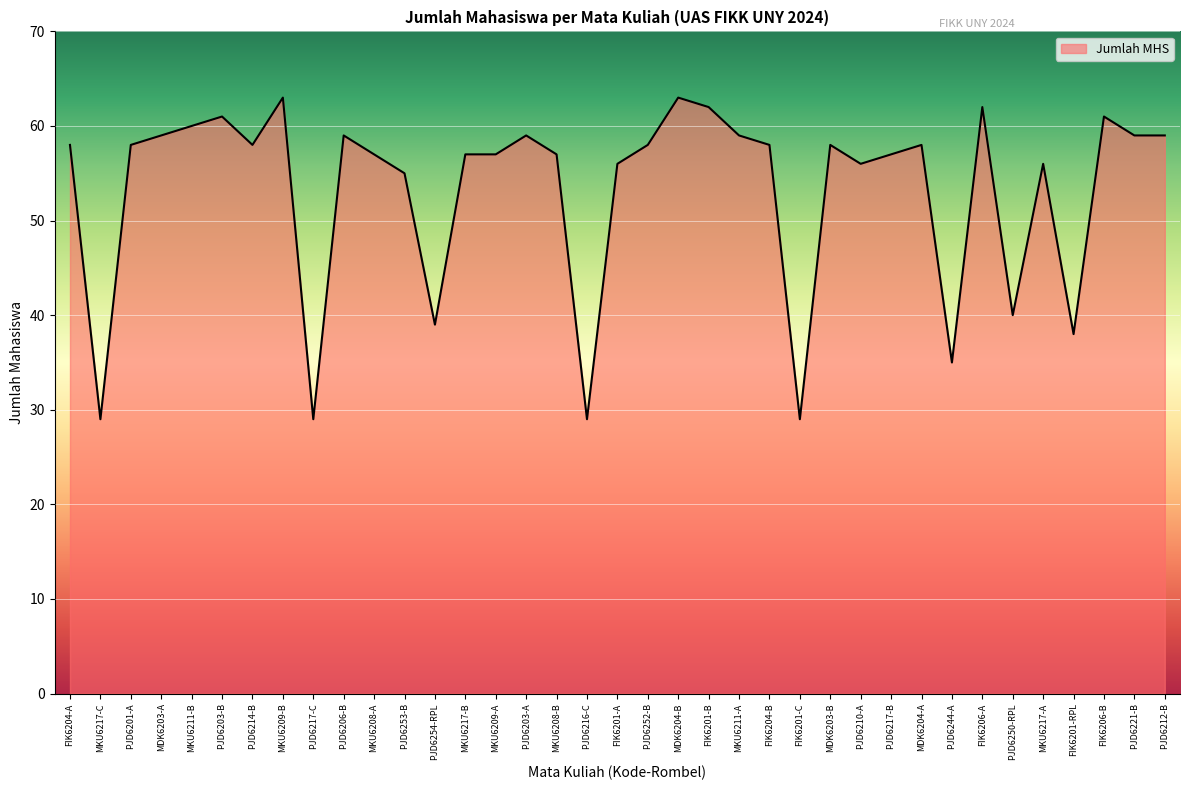

What is the greatest value displayed?

63